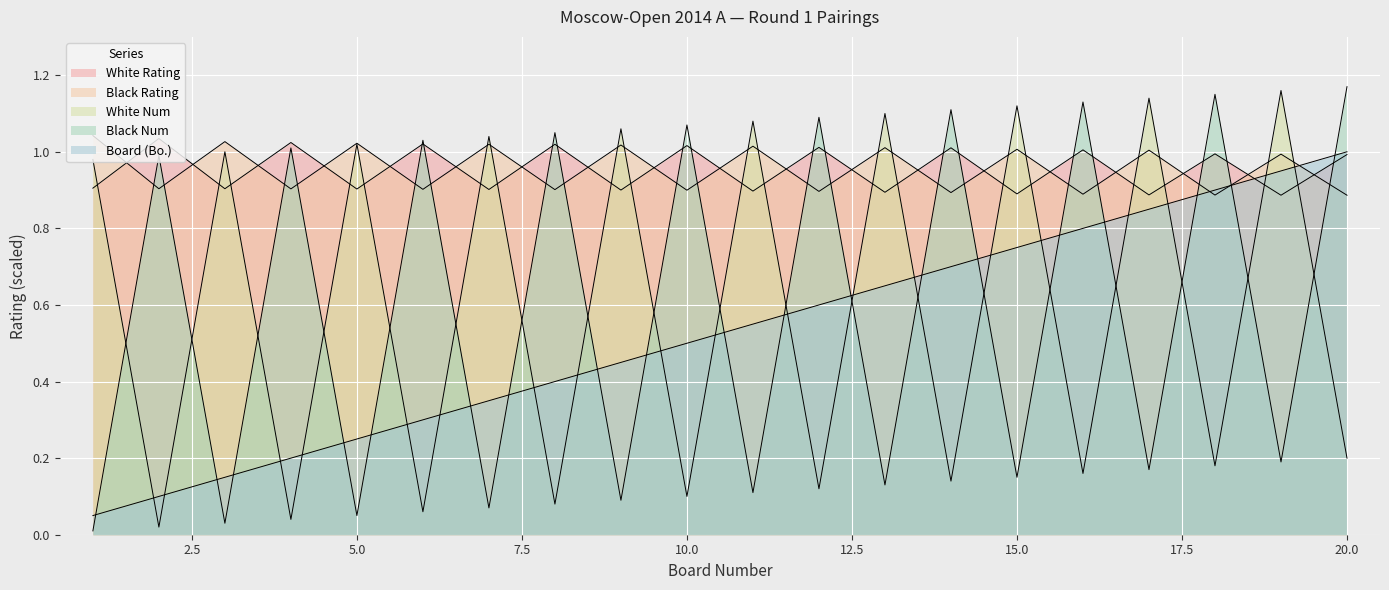

True or false: Board (Bo.) has more than 2 points higher than both neighbors.

False